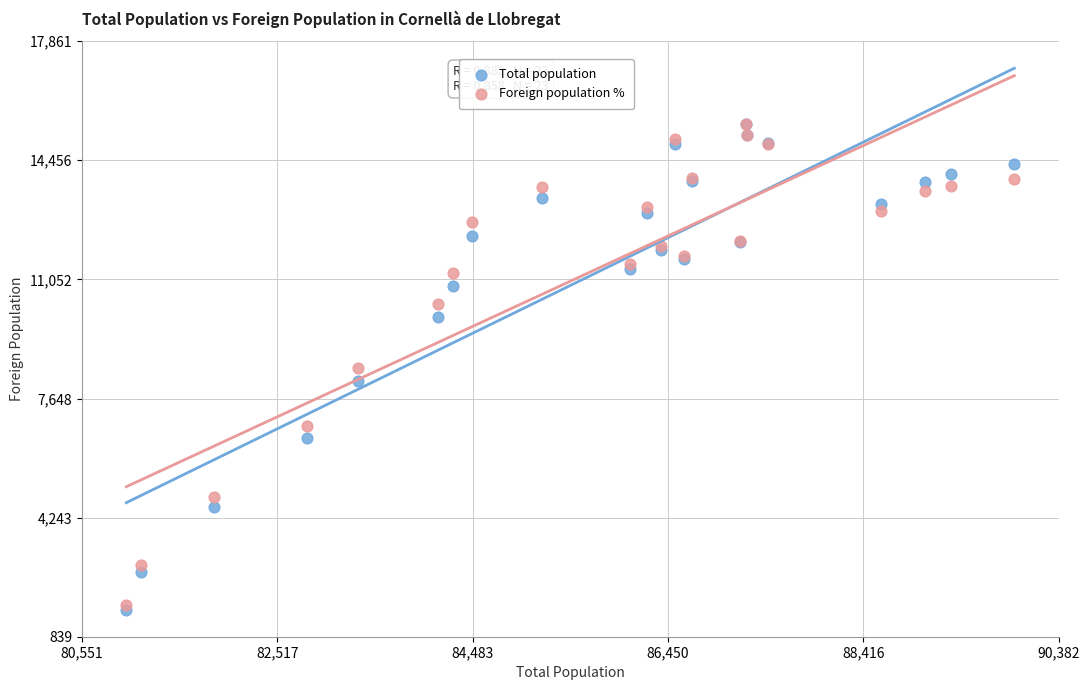

What are all the series names shown in the legend?

Total population, Foreign population %